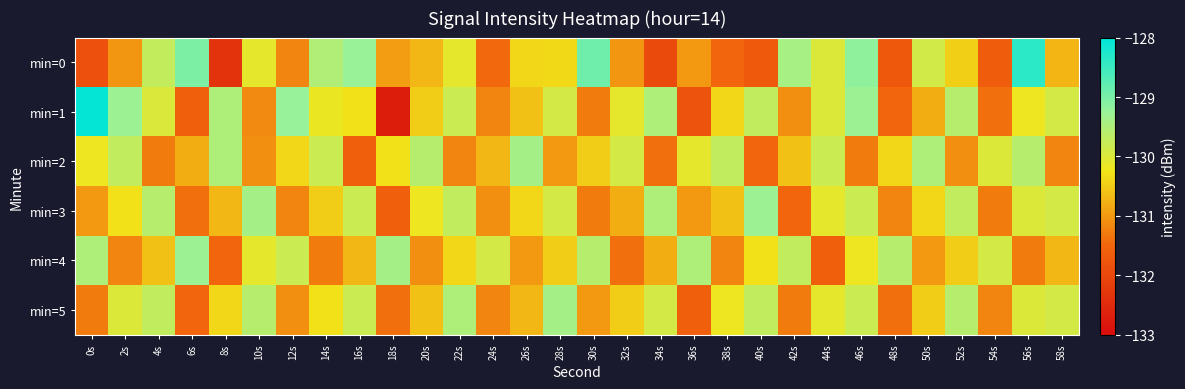

Count the number of data series in this chart.

6